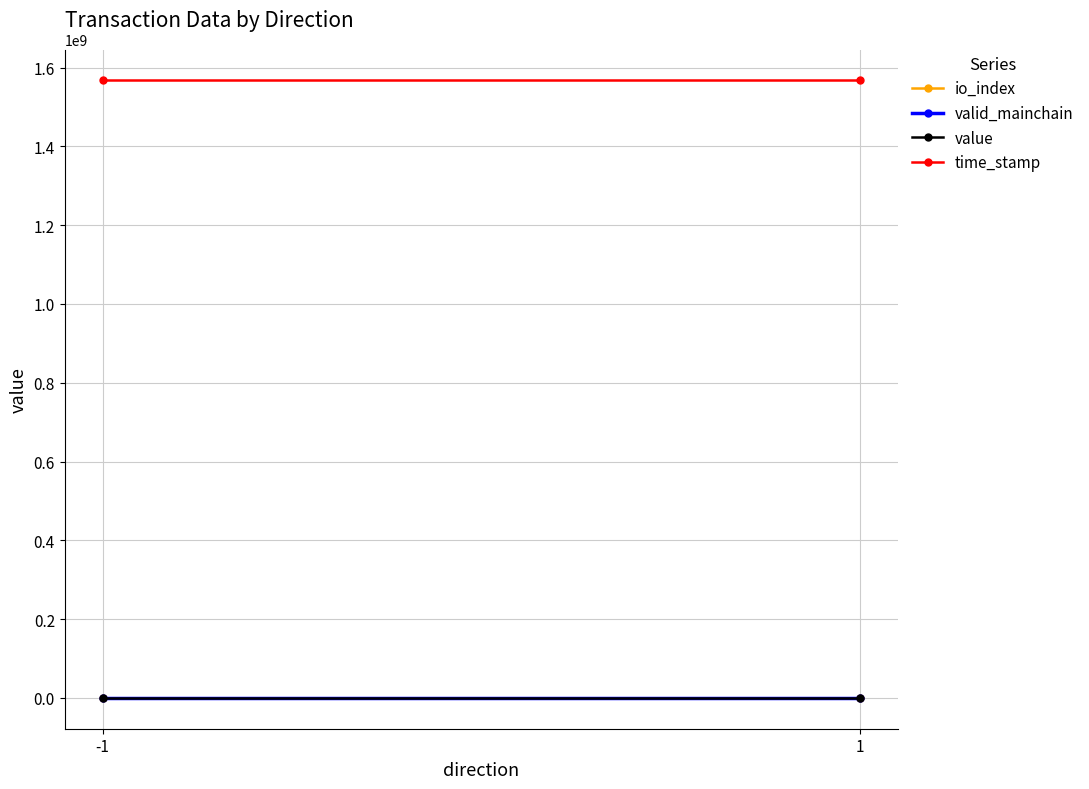

Count the io_index values in the range 0 to 1.

2